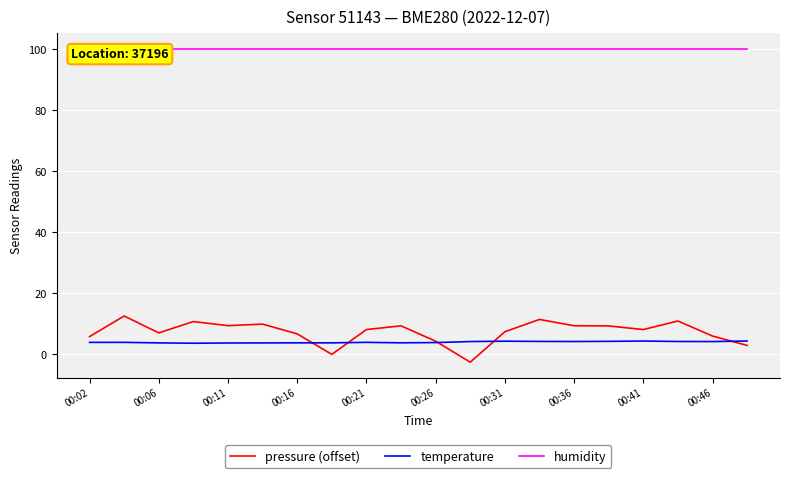

Which series has the largest total across all categories?

humidity